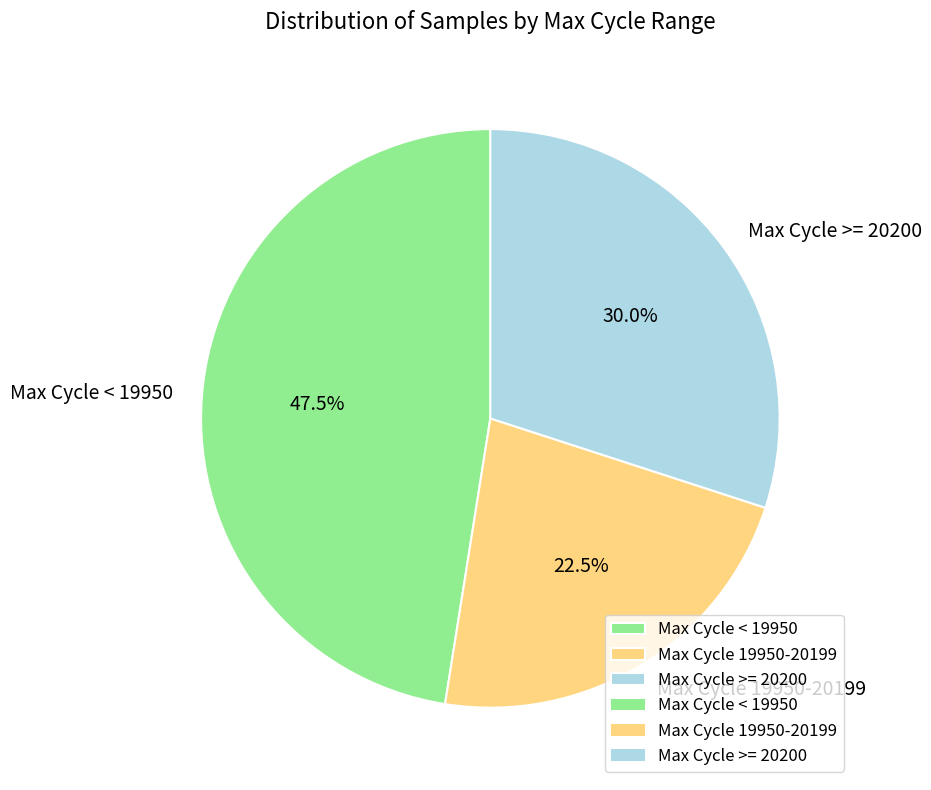

Do Max Cycle 19950-20199 and Max Cycle < 19950 together represent more than half of the pie?

Yes